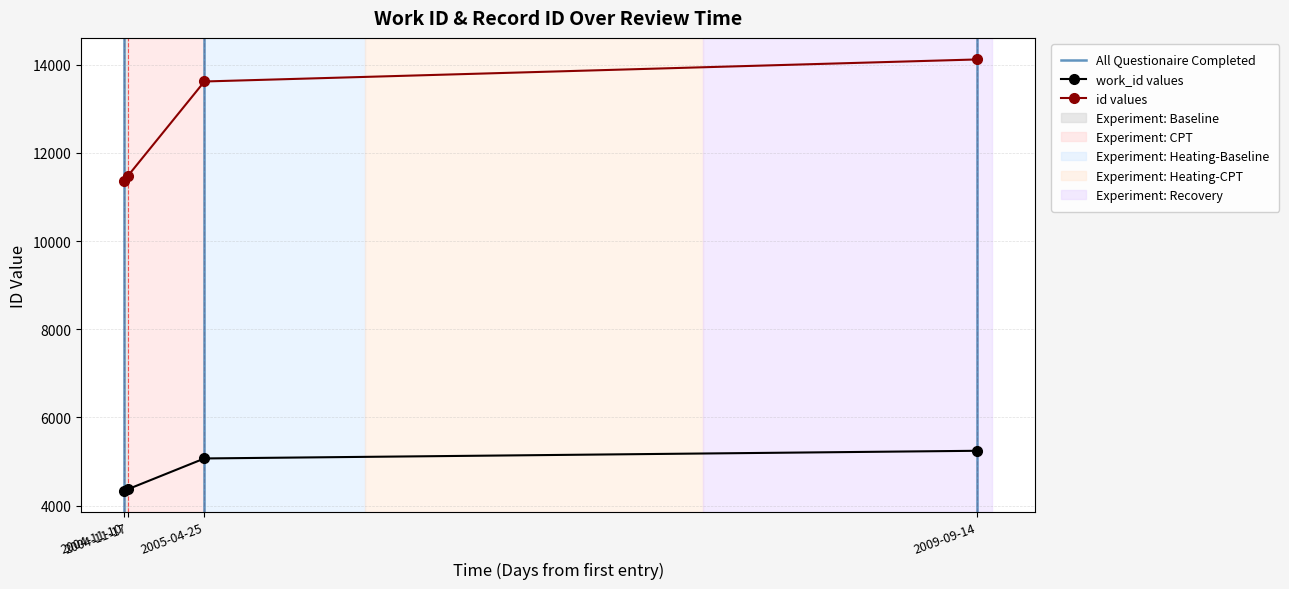

Is it true that work_id equals 7413 at 2009-09-14?

False